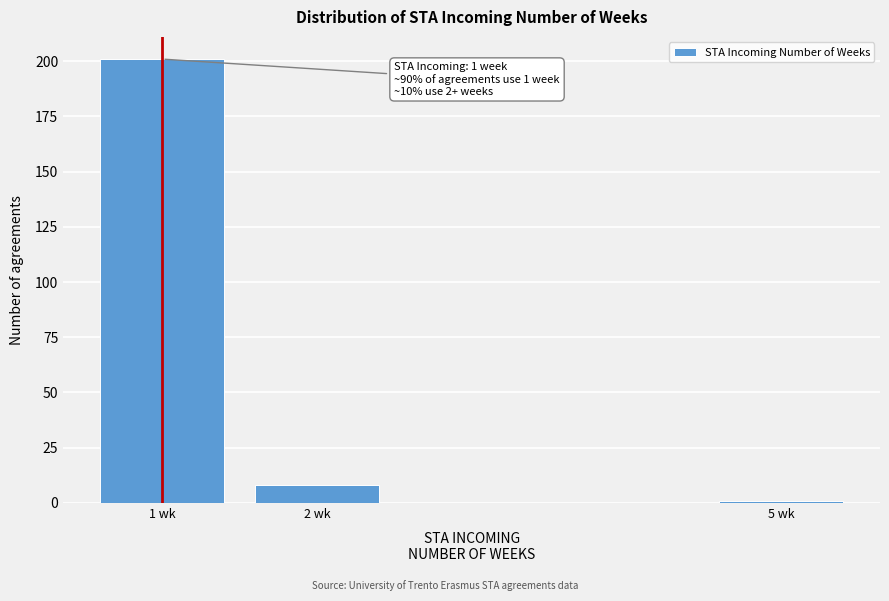

Reading left to right, list all the values displayed in this chart.

201	8	1